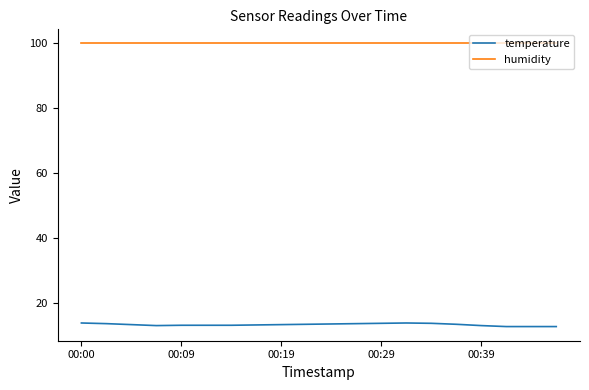

Which series has the largest total across all categories?

humidity